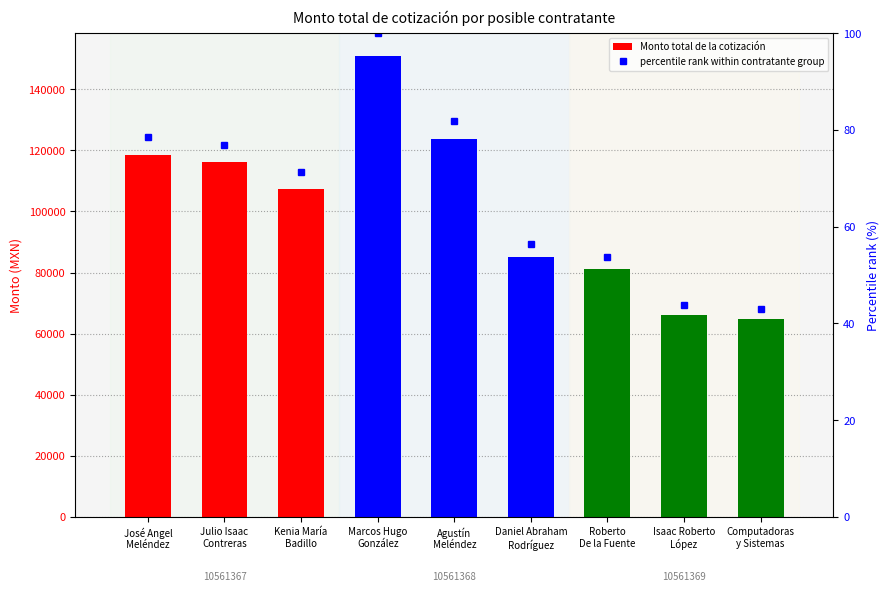

How many groups of bars are there?

9